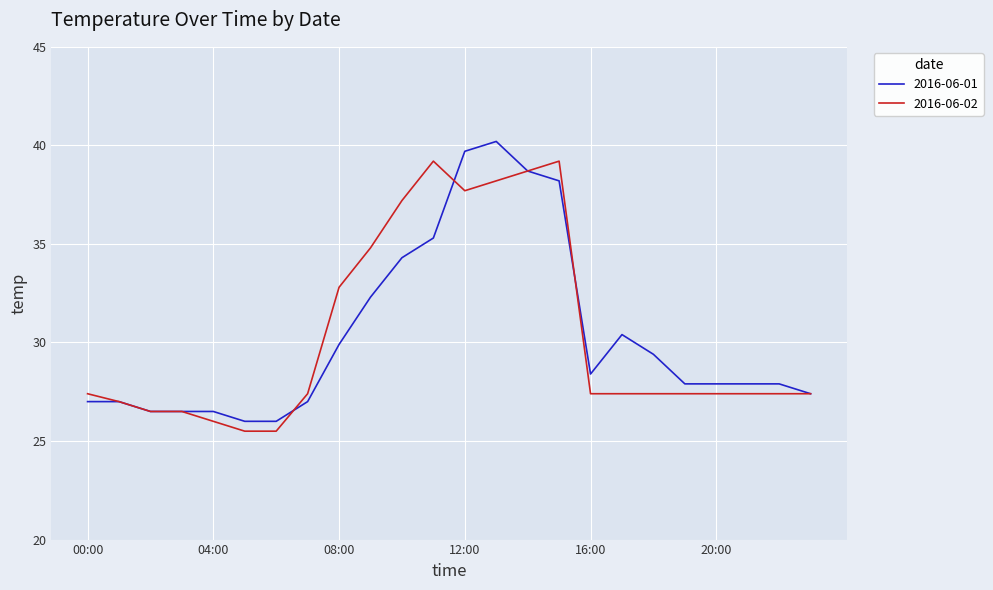

What is the highest value of the 2016-06-01 series?

40.2